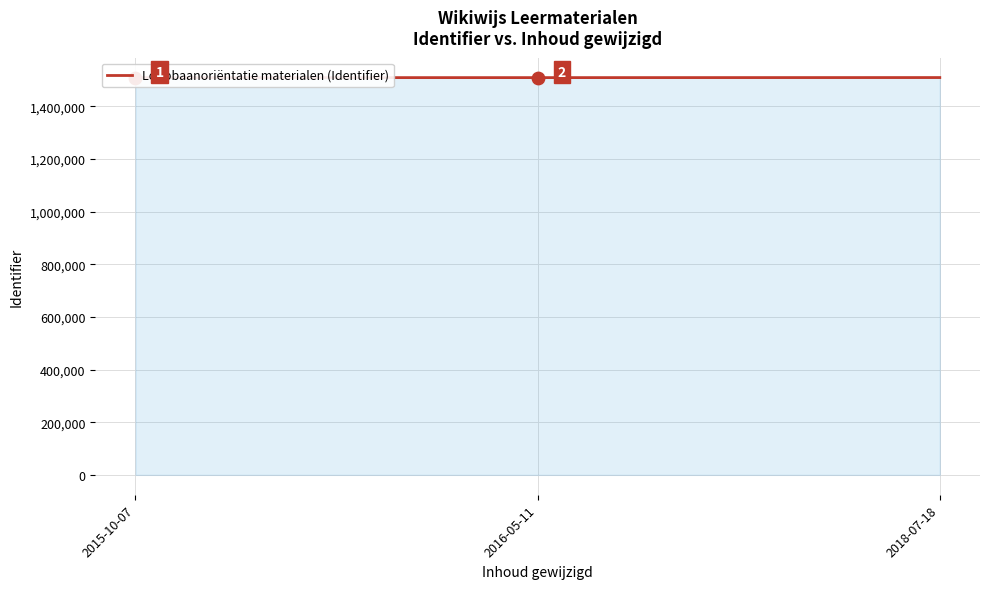

Approximately how many times larger is the value at 2016-05-11 compared to 2018-07-18?

1.0